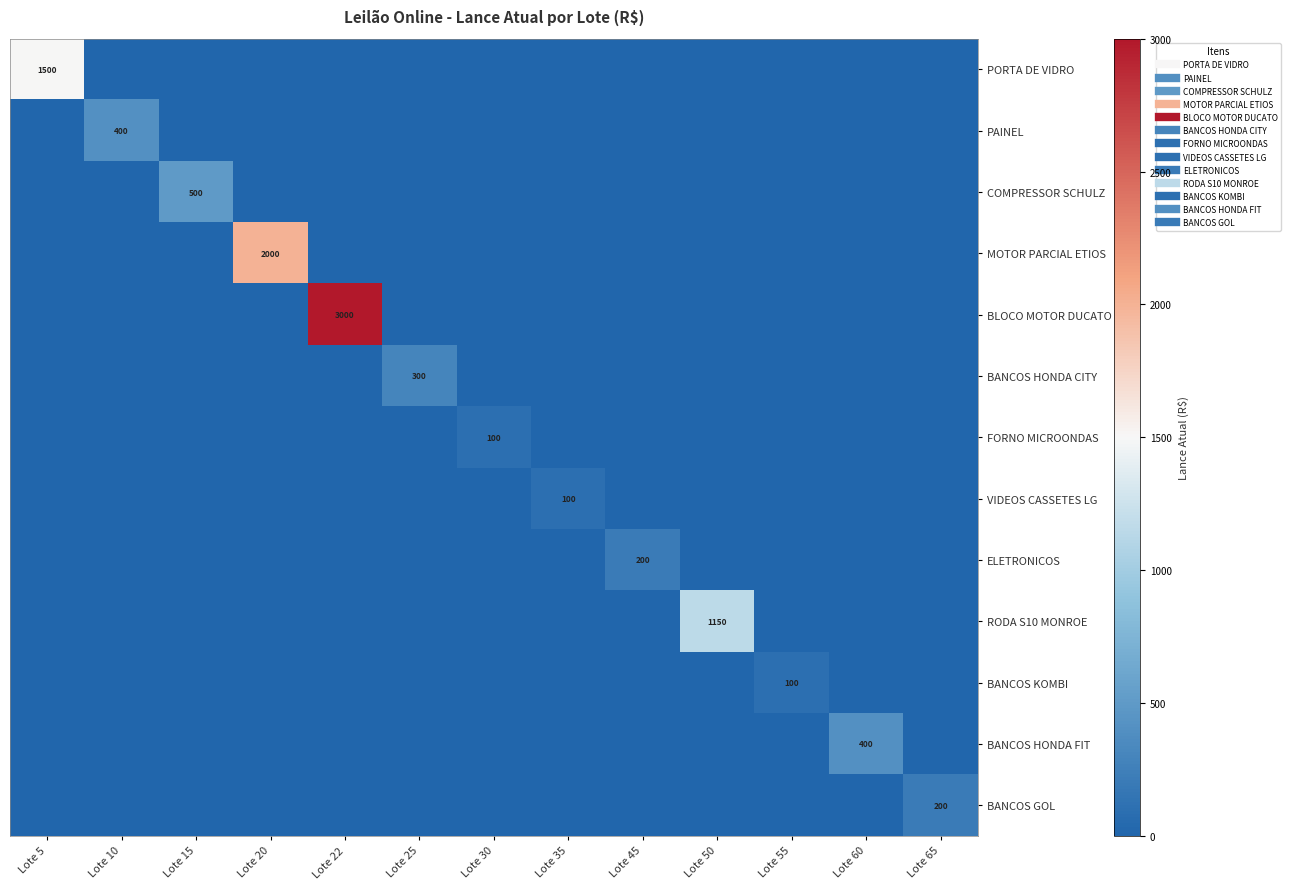

How many categories are shown in the chart?

13